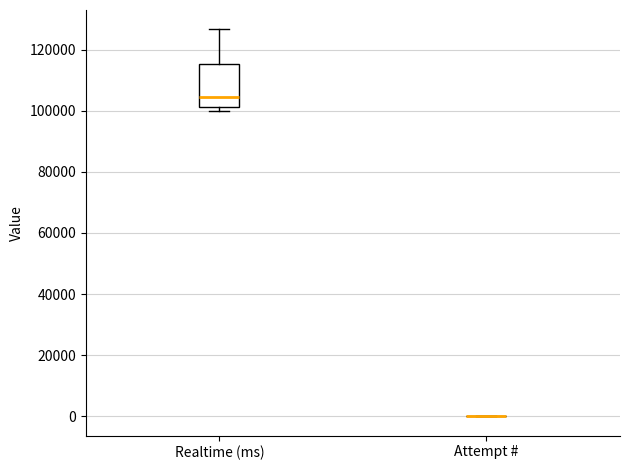

Reading left to right, read every box against the y-axis: the position of its median line, the range the box covers, and the ends of its whiskers. The values are not printed on the chart, so give them approximately, as read against the axis.

Realtime (ms): median 104000, box 102000 to 116000, whiskers 100000 to 126000
Attempt #: box collapsed to a line at 0, whiskers 0 to 0